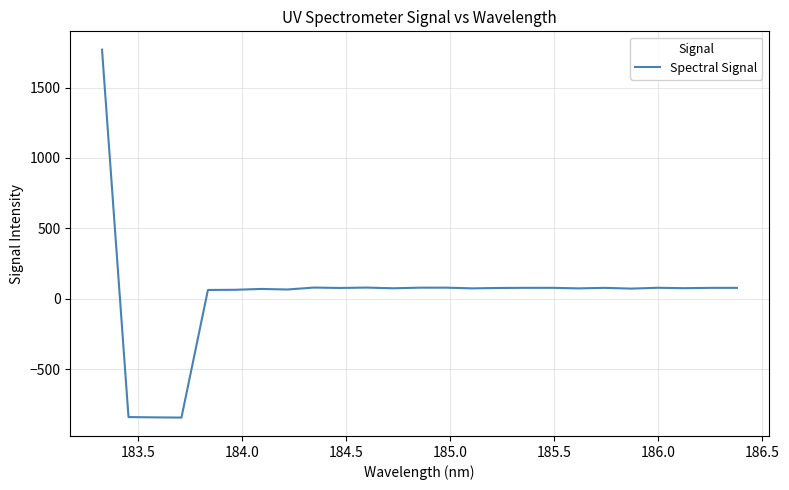

What is the smallest value displayed?

-842.2